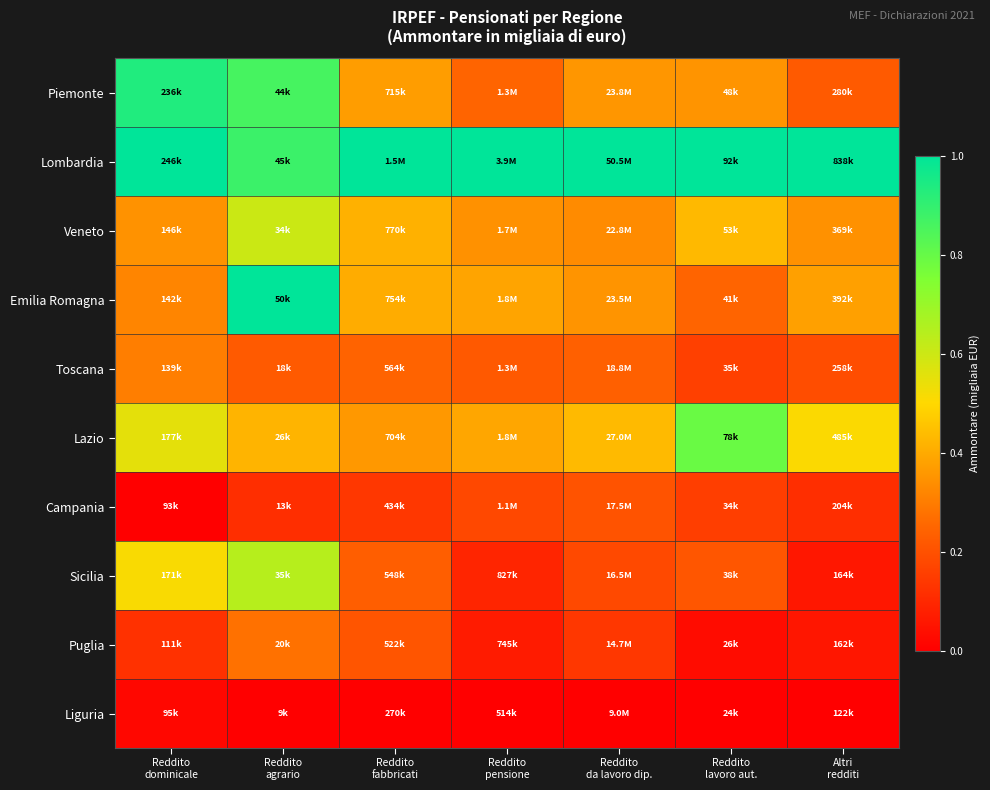

What is the difference between the highest and lowest values at Reddito
lavoro aut.?

1.0